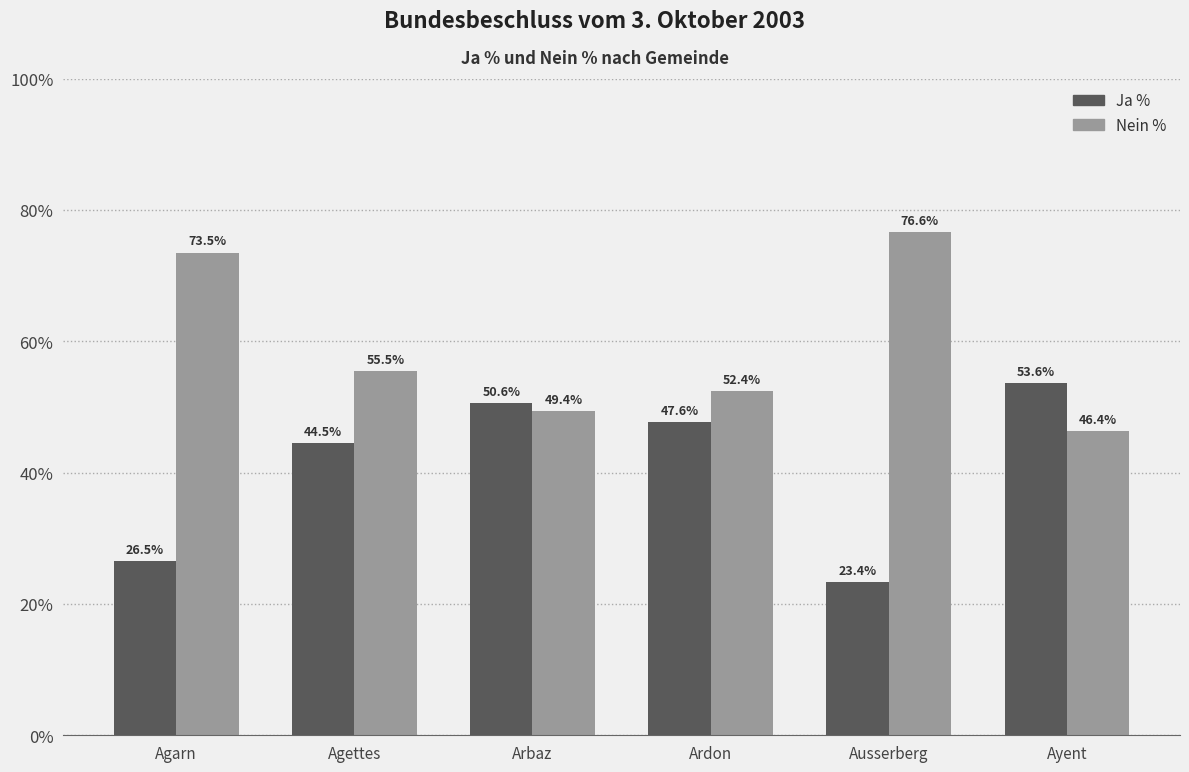

How many bars are there in each group?

2